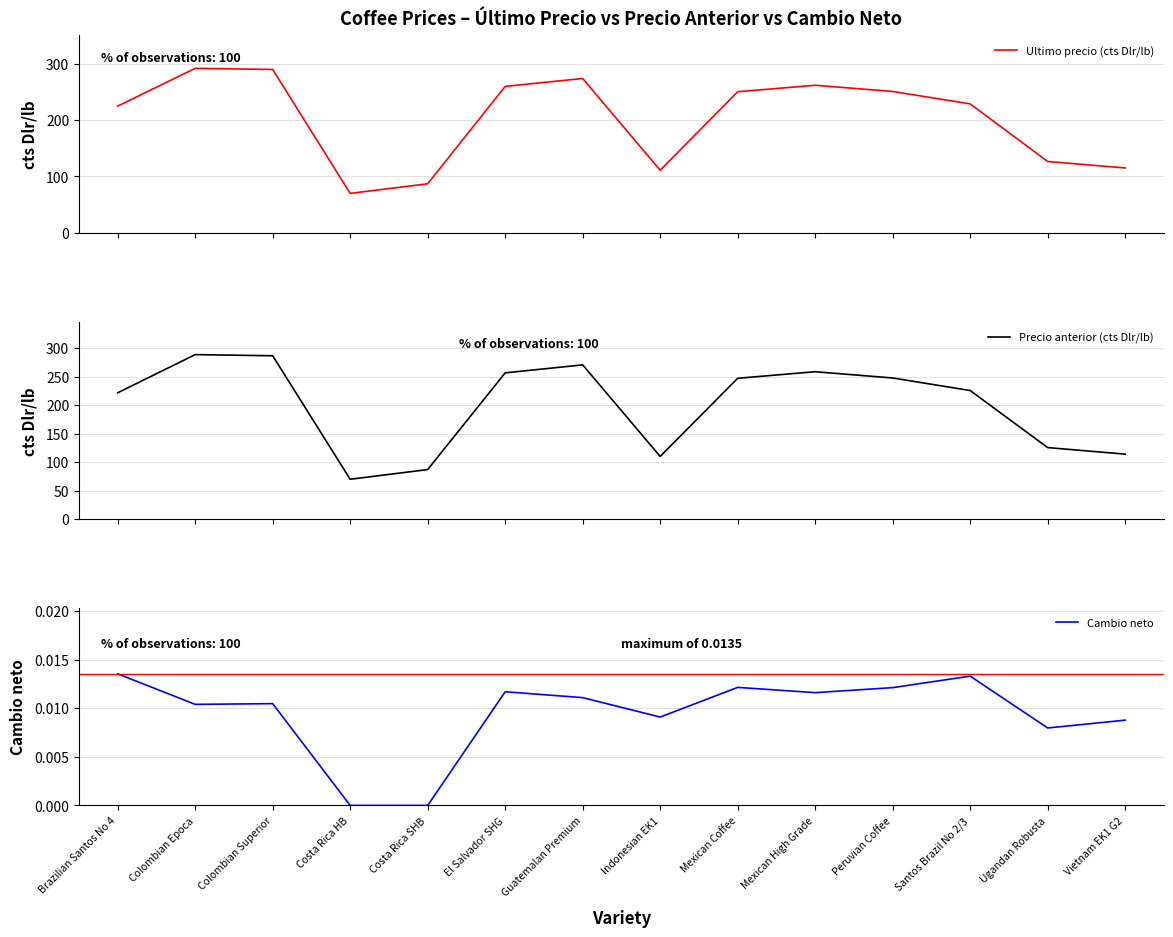

What is the label of the 12th point from the left?

Santos Brazil No 2/3